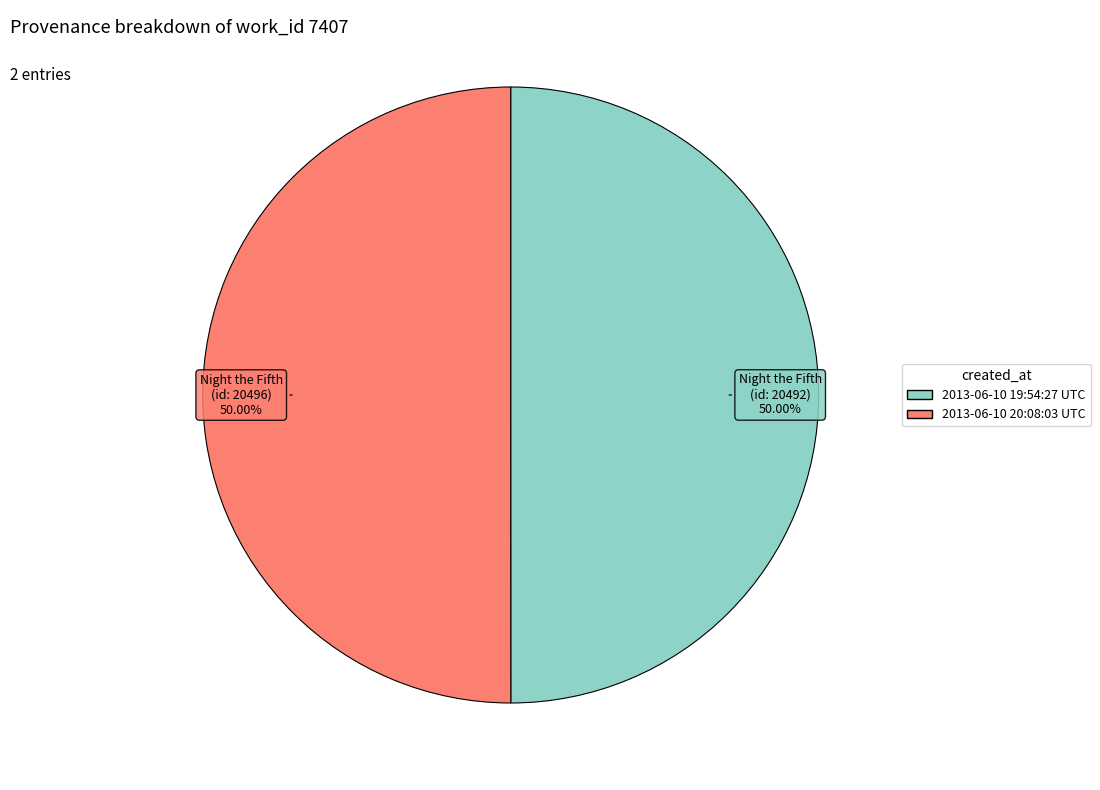

How many slices are in this pie chart?

2